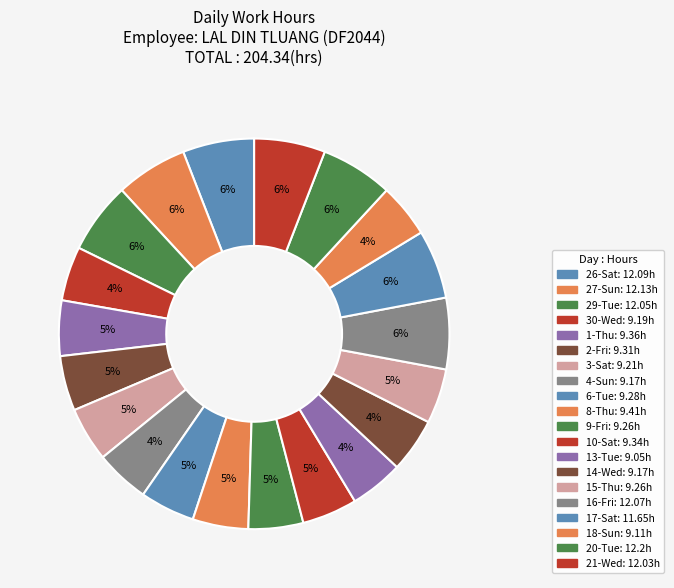

Count the number of slices in the pie.

20